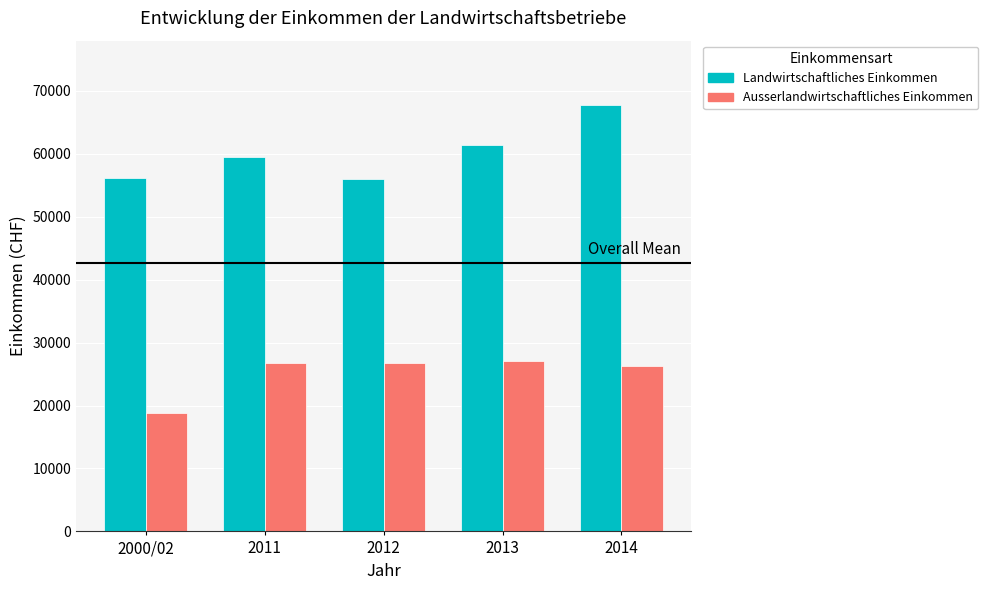

What is the label of the 2nd bar from the left?

2011